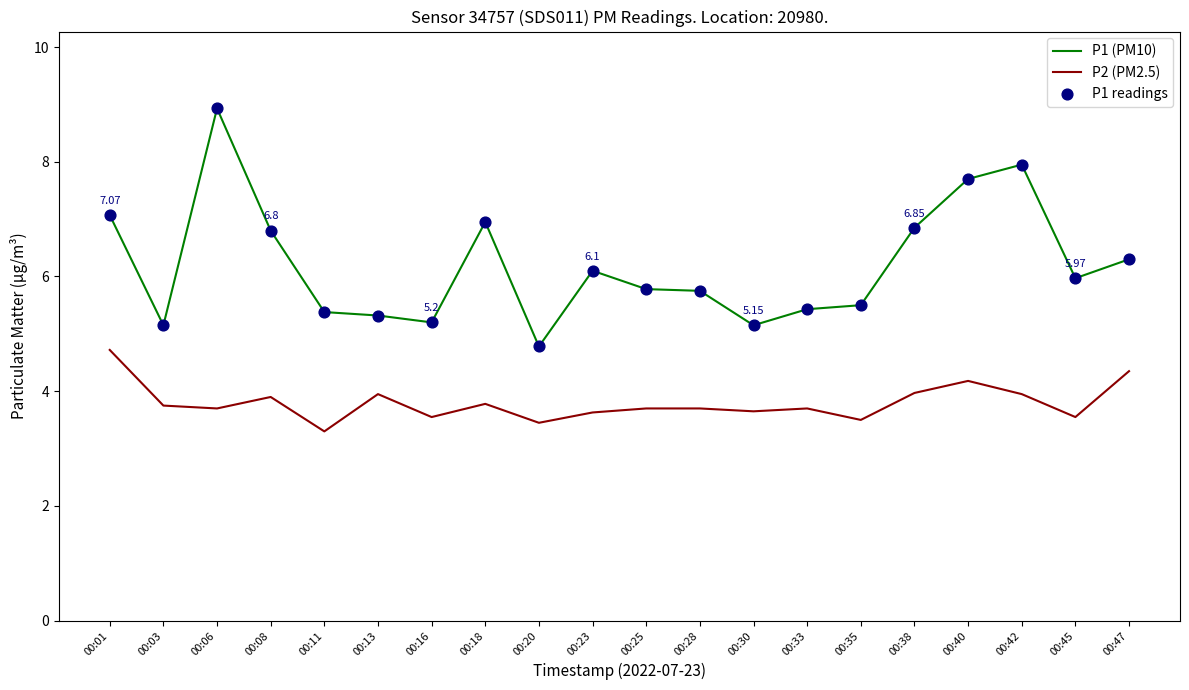

Which series has the widest spread of values?

P1 (PM10)